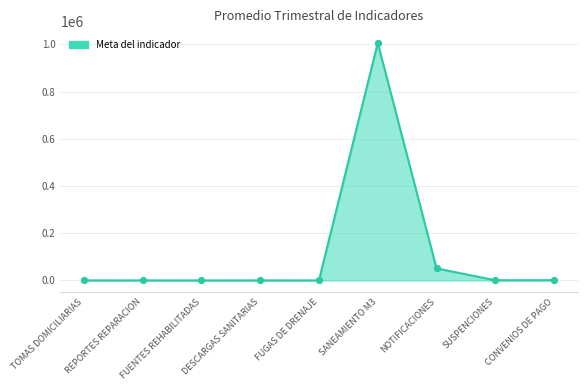

Which has a higher value, FUGAS DE DRENAJE or NOTIFICACIONES?

NOTIFICACIONES